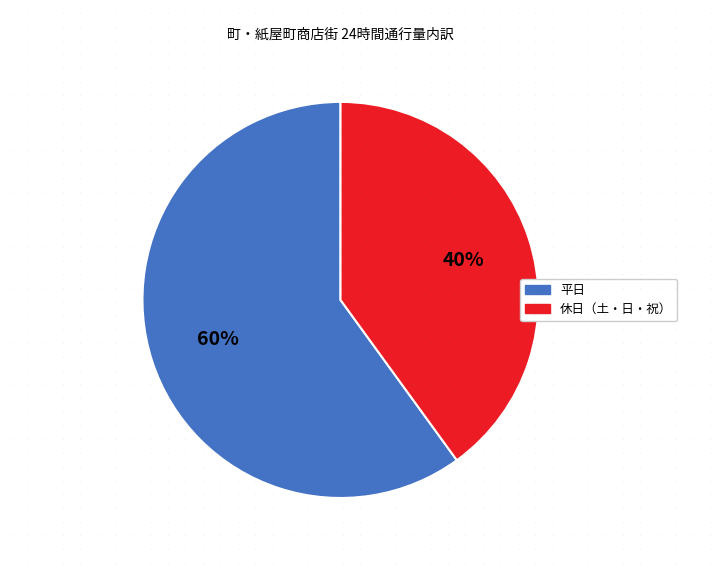

To the nearest percent, what is the difference between the largest and smallest slice percentages?

20%